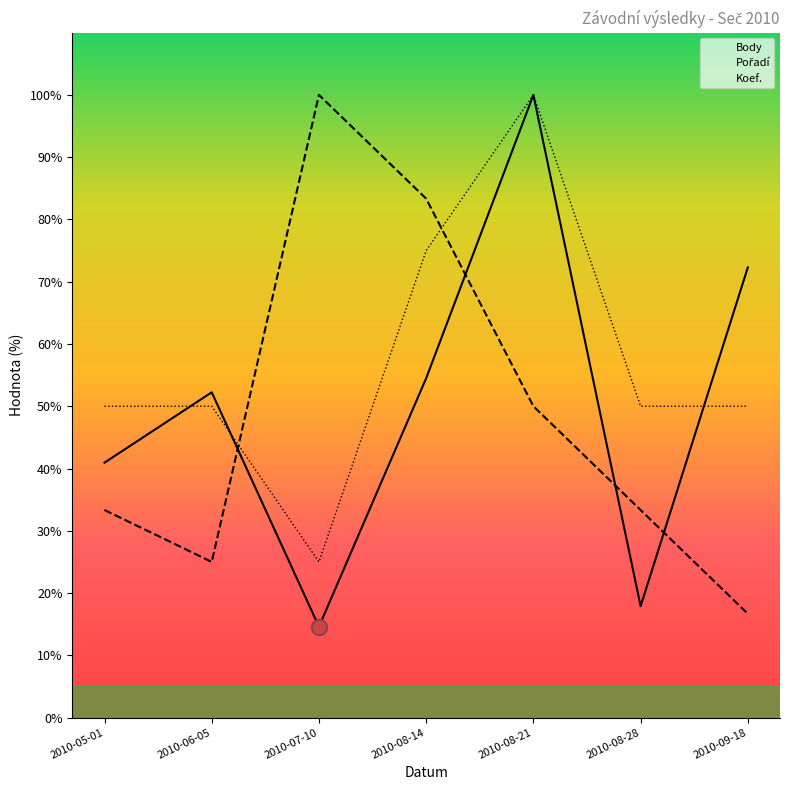

What is the total value across all series at 2010-08-14?

212.8